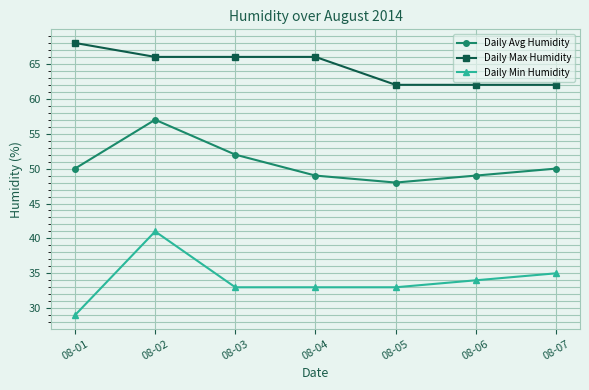

True or false: Daily Min Humidity has a value of 41 at 08-02.

True